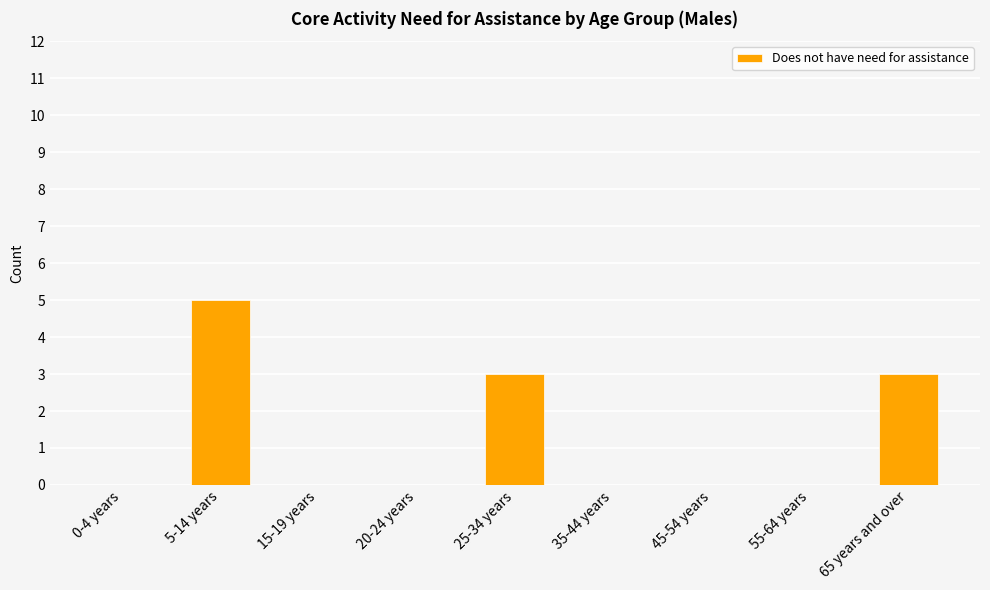

Between 5-14 years and 20-24 years, which is larger?

5-14 years